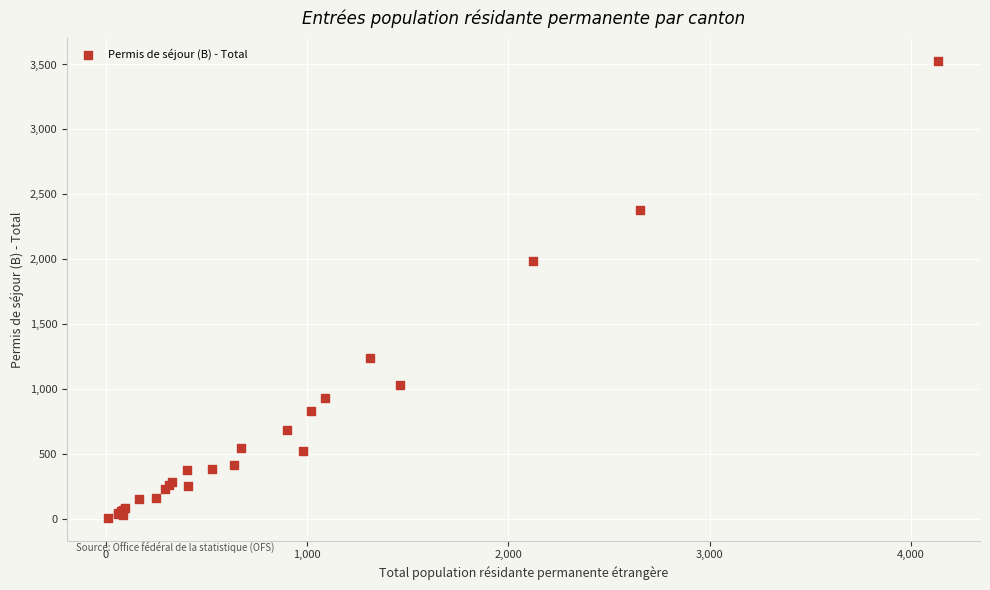

What Y value in the scatter plot is closest to 1767?

1984